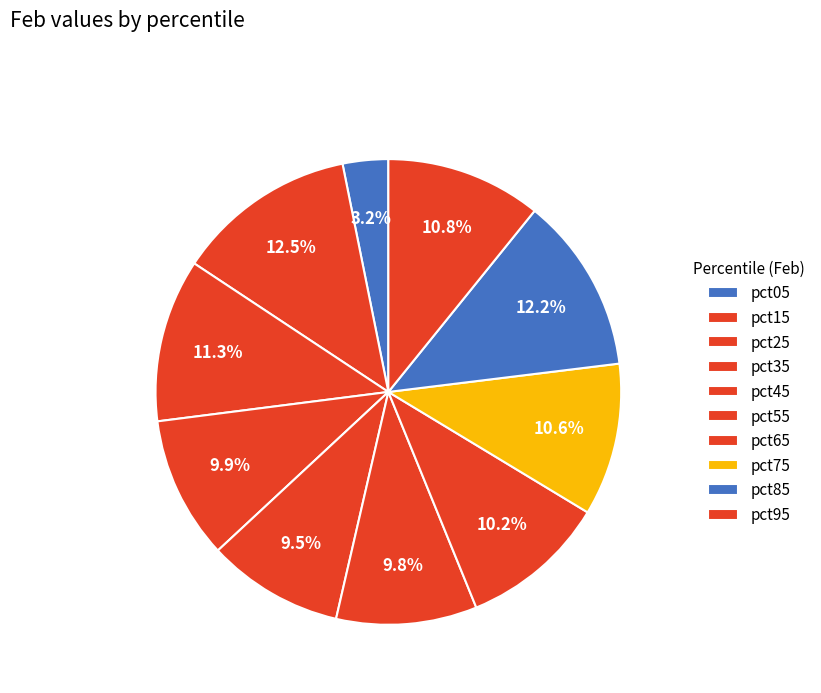

Do pct45 and pct25 together represent more than half of the pie?

No